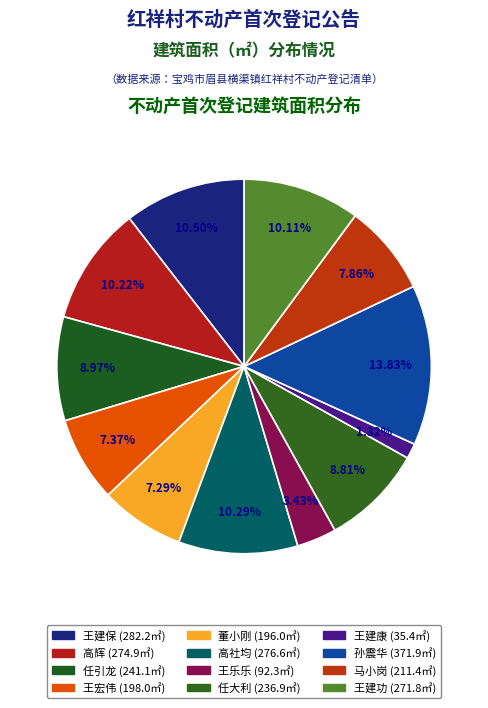

What percentage is the 高社均 slice, to the nearest percent?

10%